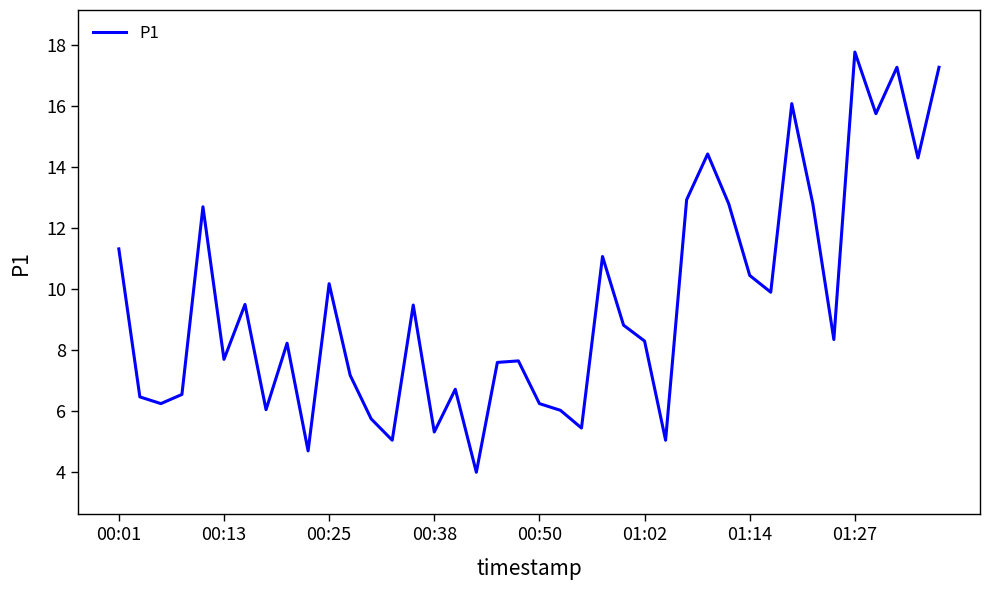

How many lines are shown in the chart?

1